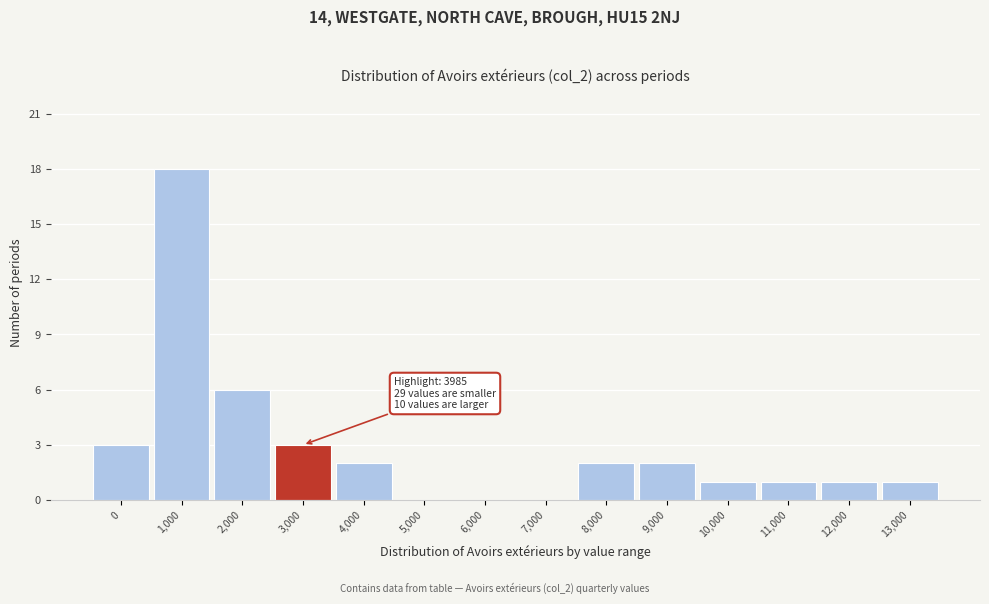

Reading left to right, list all the values displayed in this chart.

0=3	1,000=18	2,000=6	3,000=3	4,000=2	5,000=0	6,000=0	7,000=0	8,000=2	9,000=2	10,000=1	11,000=1	12,000=1	13,000=1